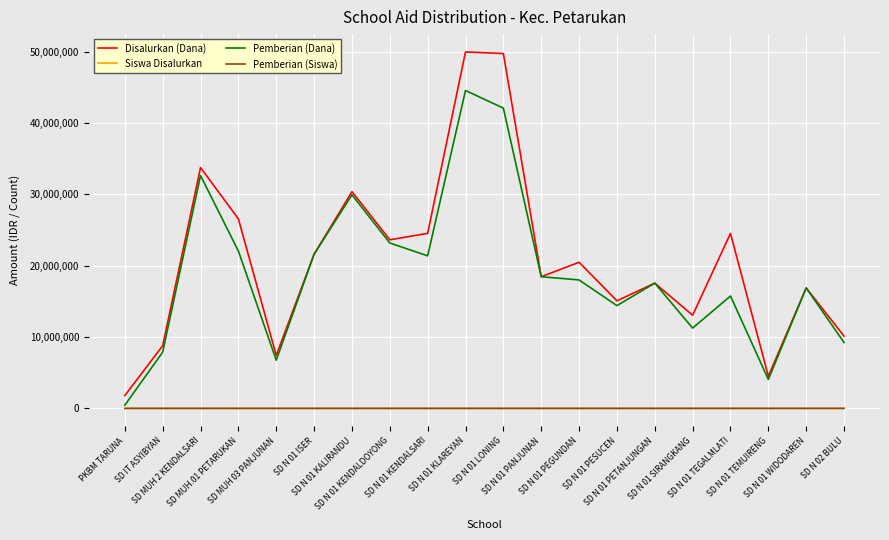

The Disalurkan (Dana) series shows 23625000 at SD N 01 KENDALDOYONG. True or false?

True